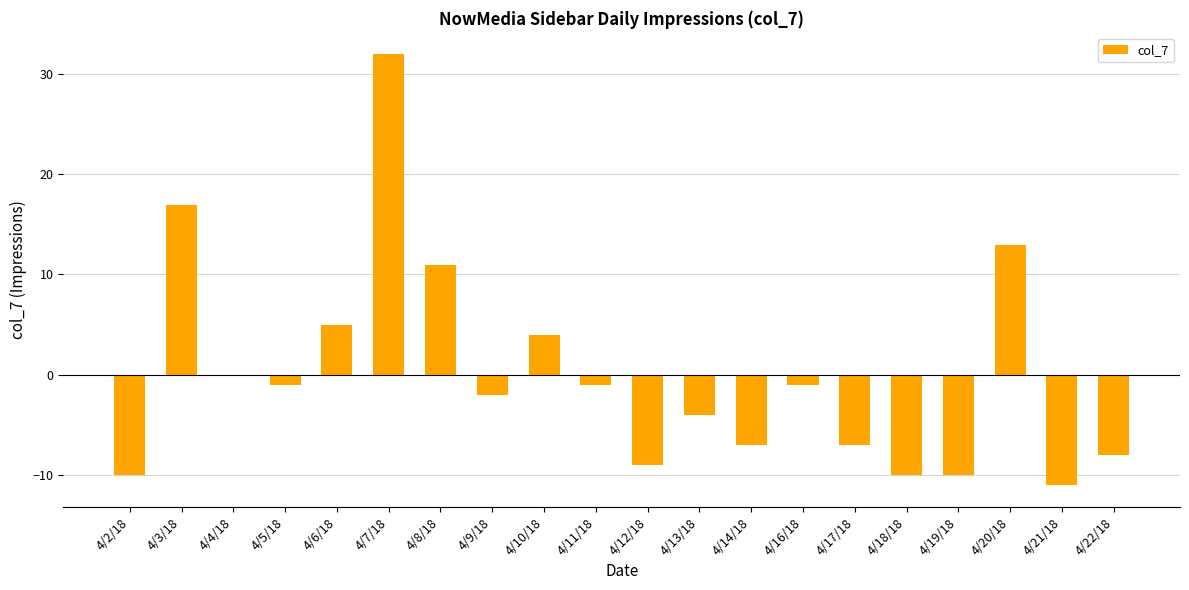

True or false: the data shows -11.1 at 4/21/18.

True